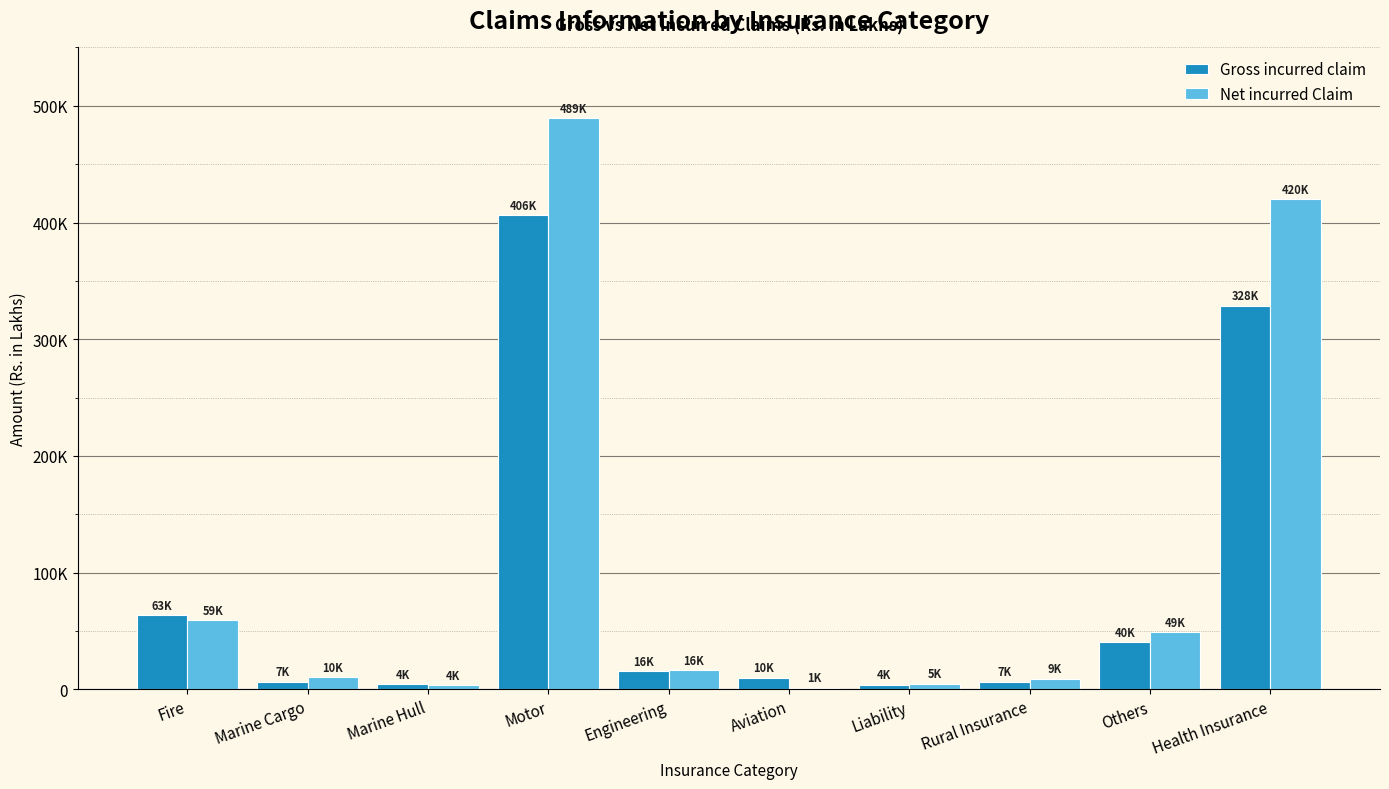

Rank the series at Fire from highest to lowest value.

Gross incurred claim, Net incurred Claim